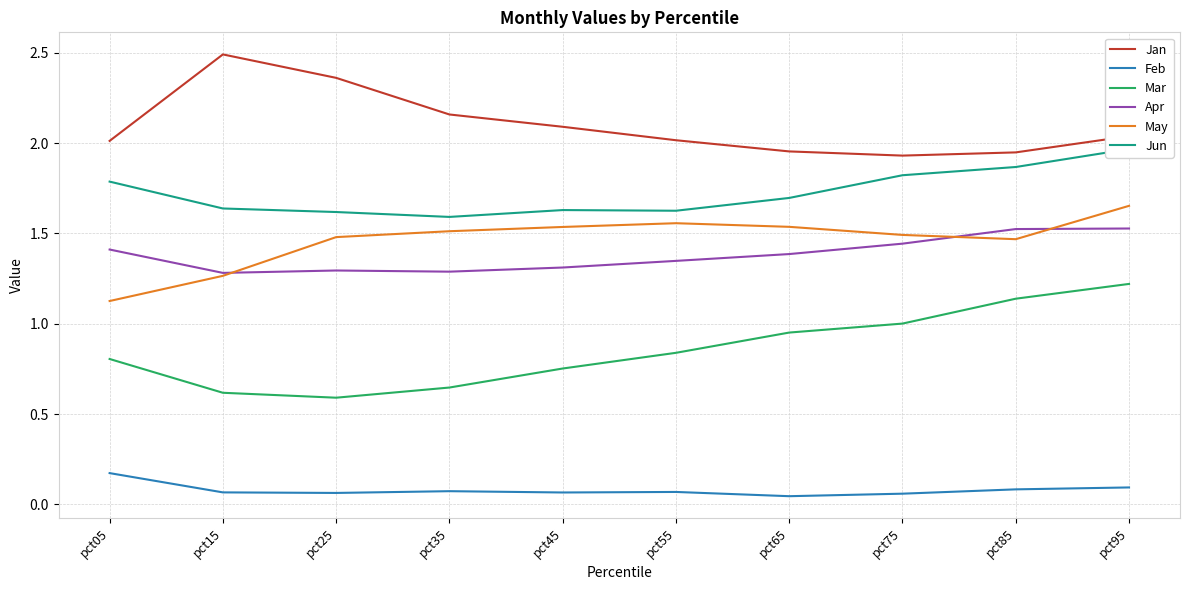

At which label is Feb closest to 0?

pct65